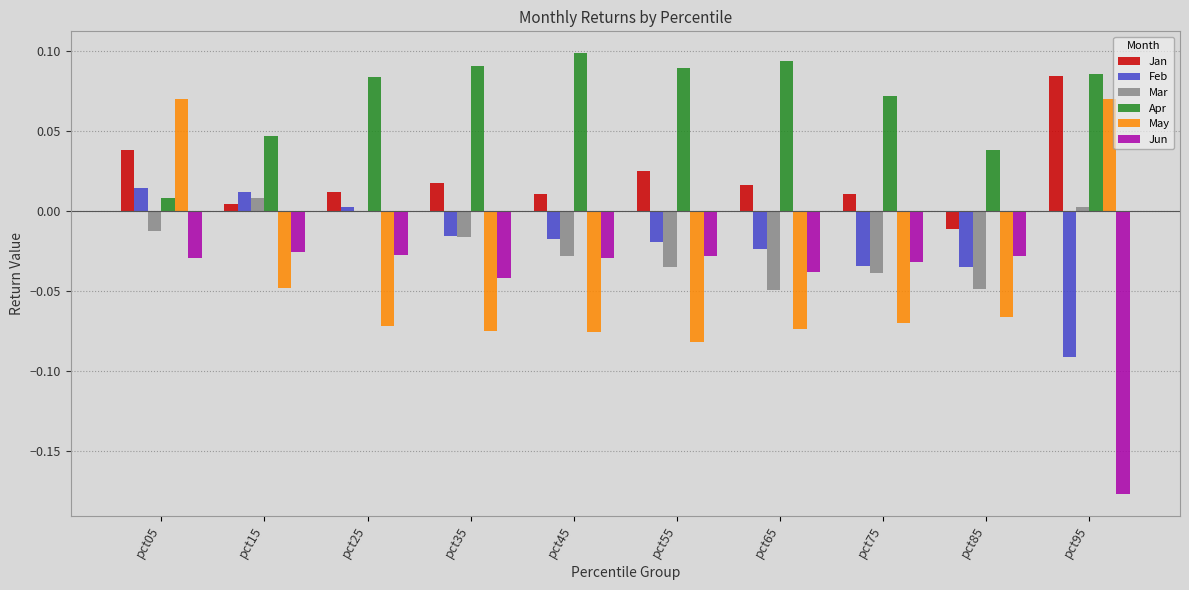

Which series has the largest total across all categories?

Apr